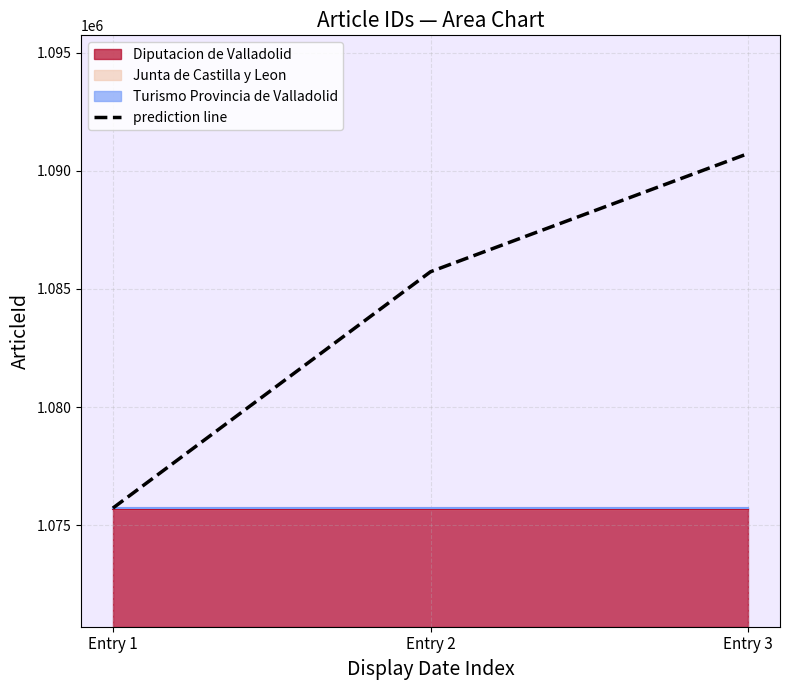

What is the value of the 1st point from the left?

1075727